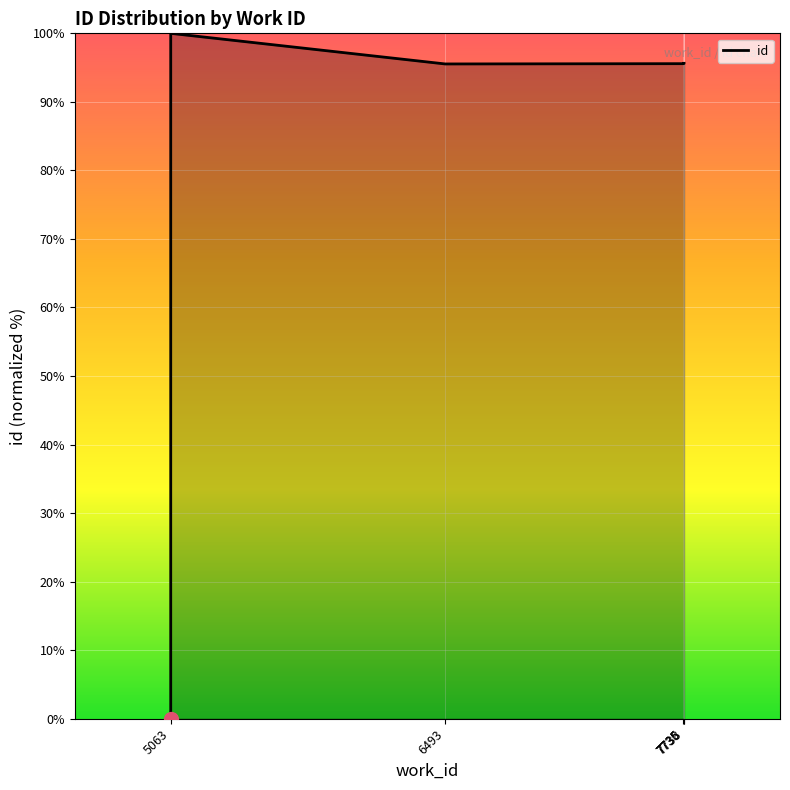

How many points are higher than both their immediate neighbors (excluding endpoints)?

1